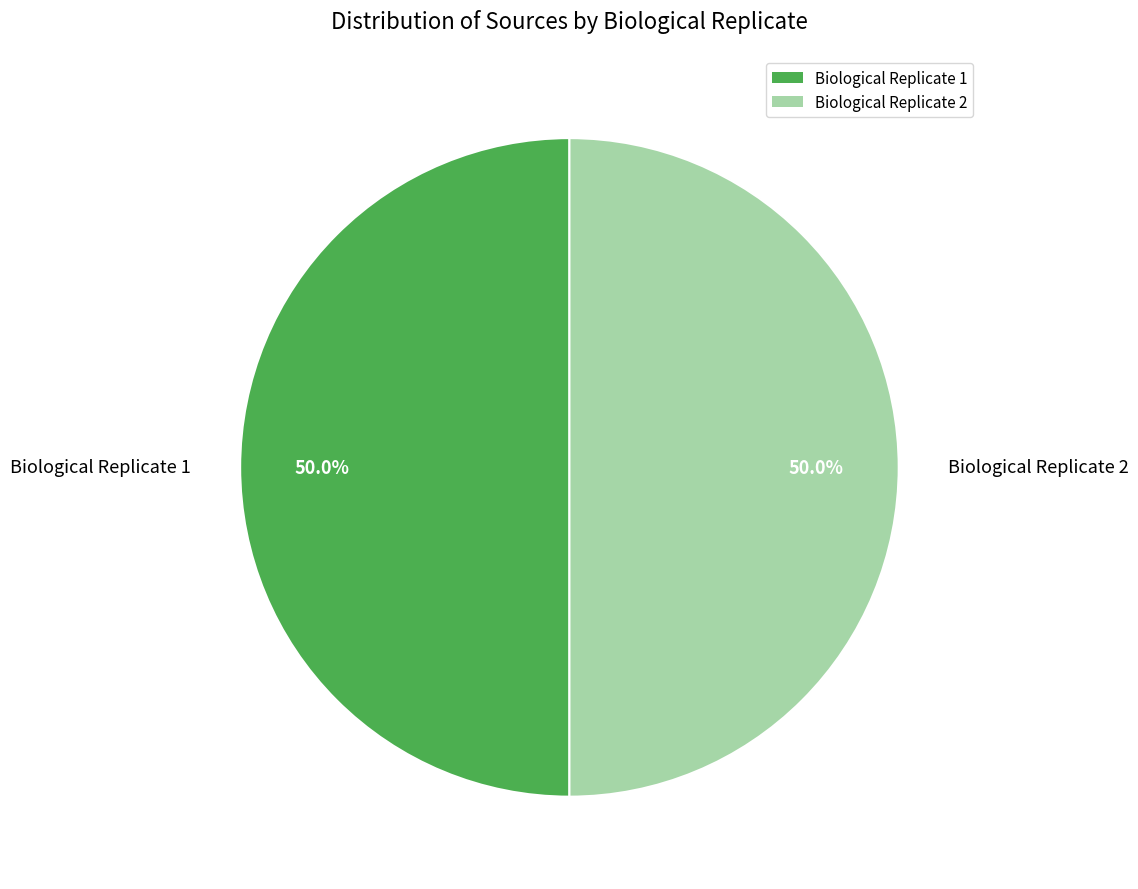

How many segments does this pie chart have?

2